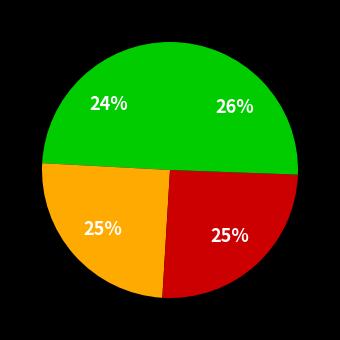

Count the number of slices in the pie.

4